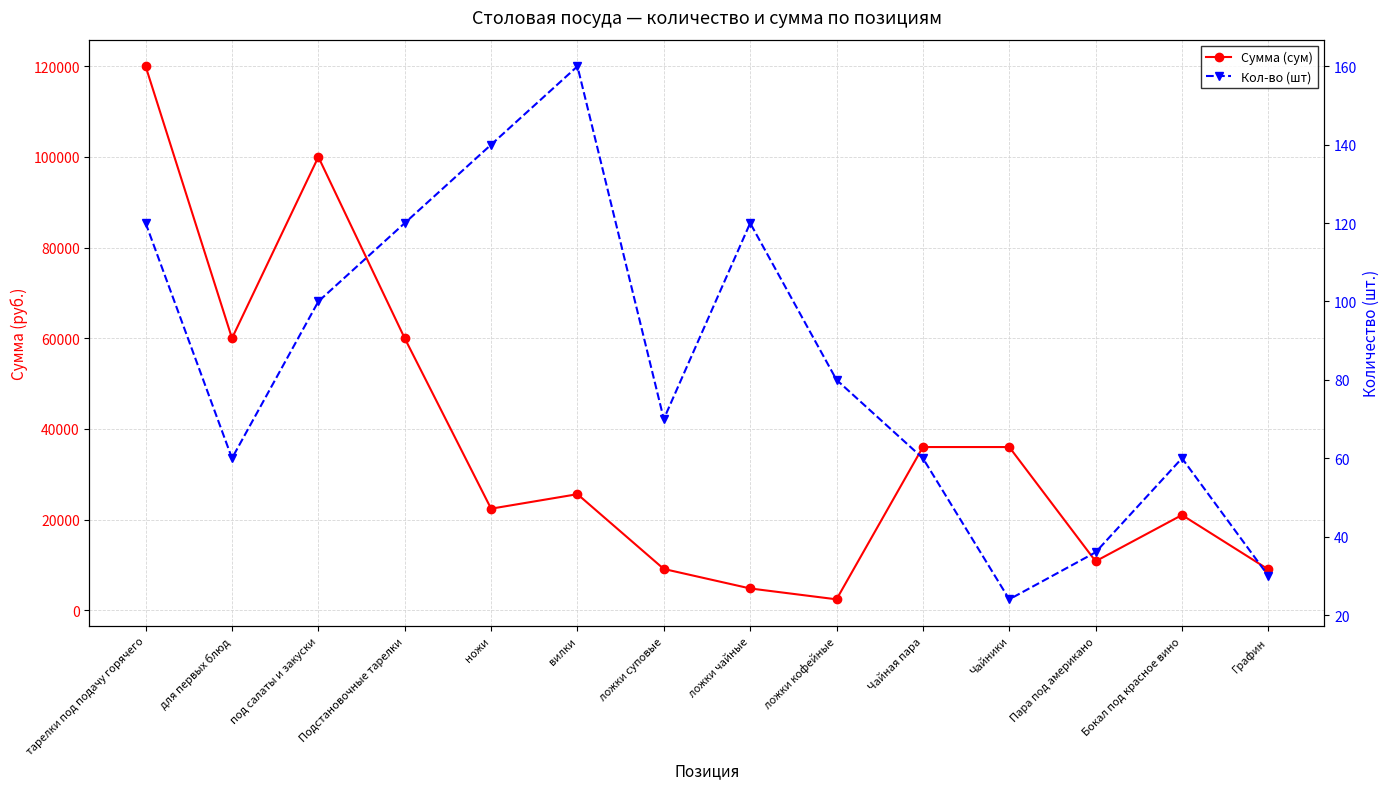

Which category has the highest value across all series?

тарелки под подачу горячего